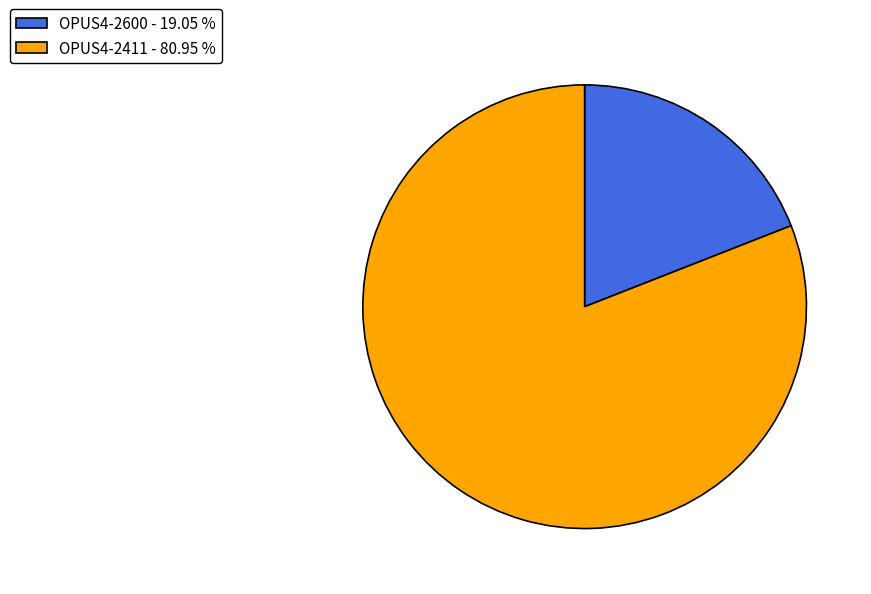

Does any single category account for the majority?

Yes